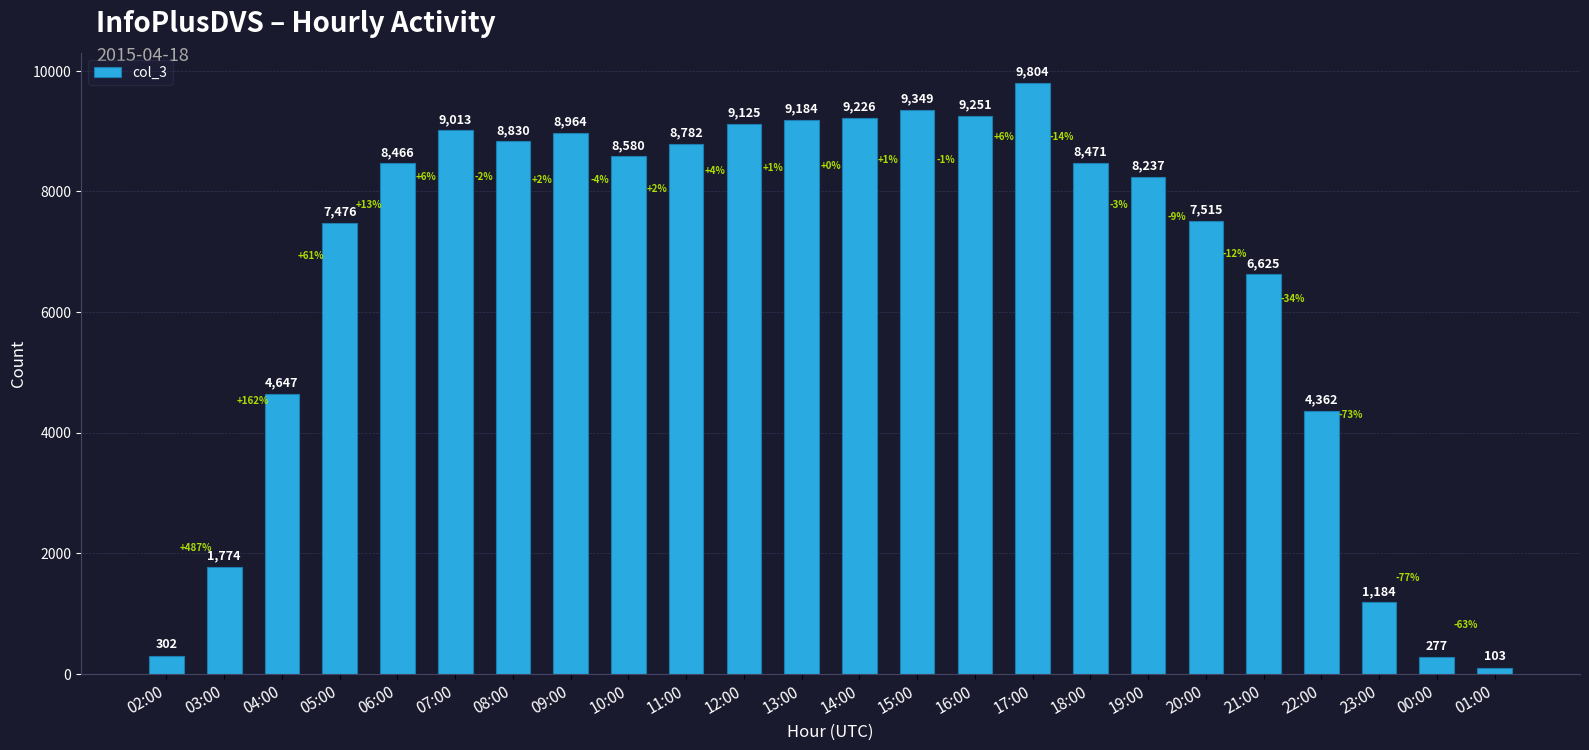

What is the label of the 19th bar from the right?

07:00